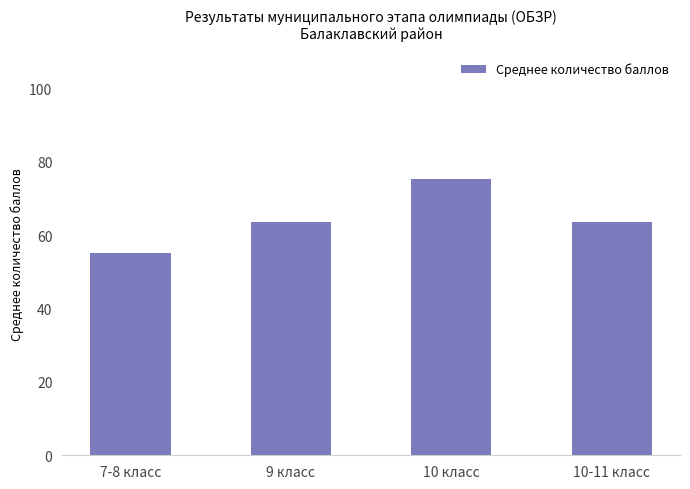

What is the label of the 2nd bar from the left?

9 класс